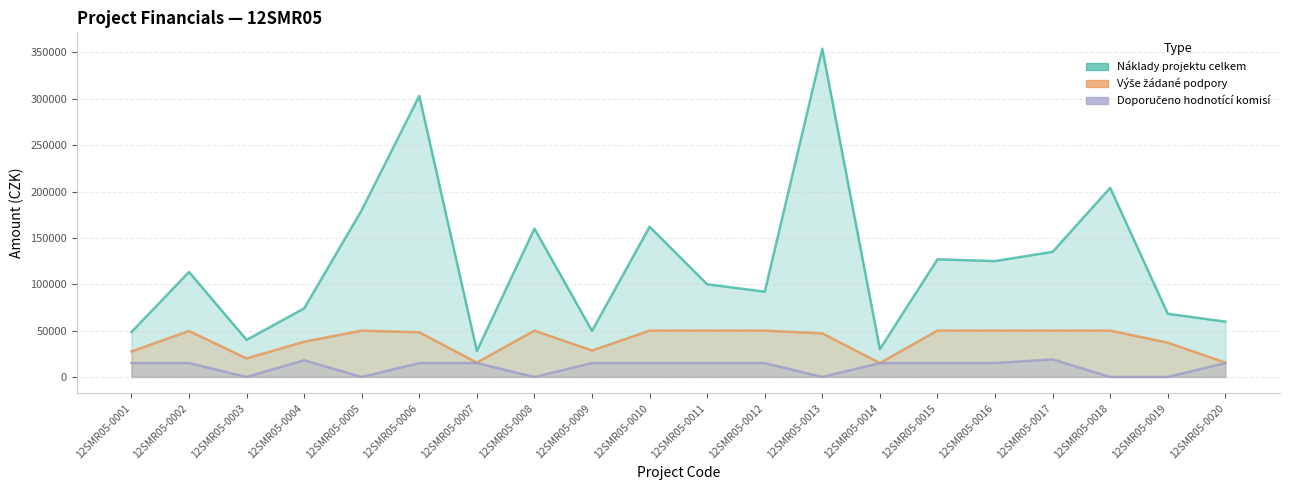

What are all the series names shown in the legend?

Náklady projektu celkem, Výše žádané podpory, Doporučeno hodnotící komisí